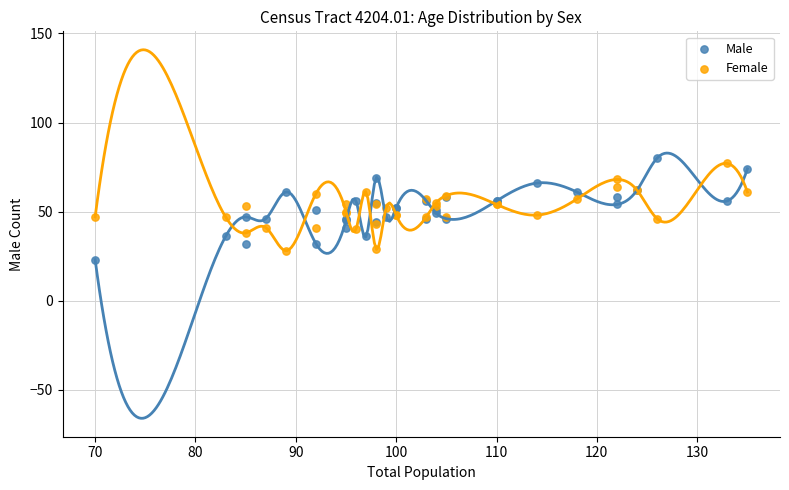

Which series reaches the maximum Y coordinate?

Male